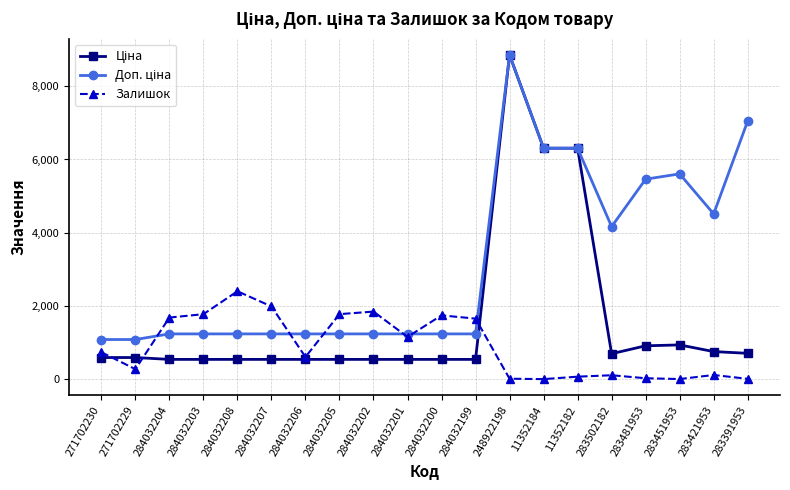

The value of Залишок at 284032202 is 863.9. True or false?

False